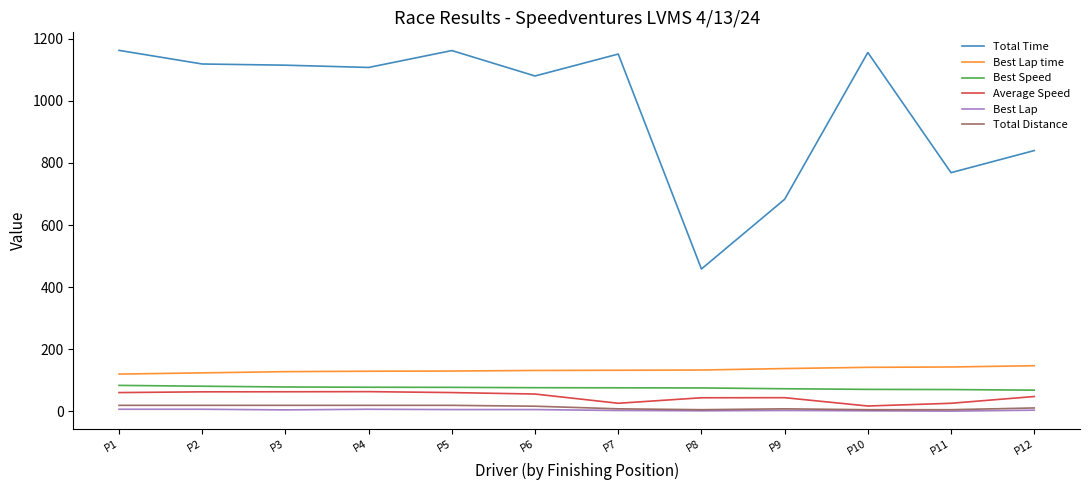

What is the maximum value shown in the chart?

1162.5